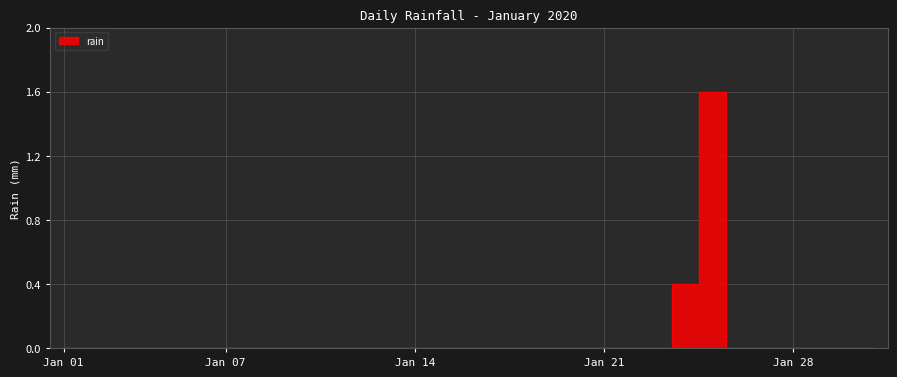

At which category does the chart reach its minimum across all series?

Jan 01